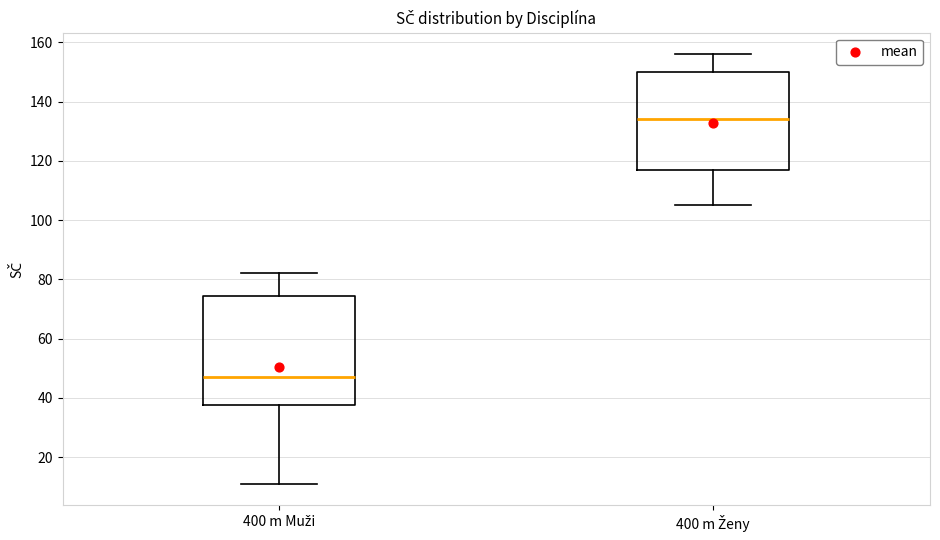

Reading left to right, read every box against the y-axis: the position of its median line, the range the box covers, and the ends of its whiskers. The values are not printed on the chart, so give them approximately, as read against the axis.

400 m Muži: median 48, box 38 to 74, whiskers 12 to 82
400 m Ženy: median 134, box 118 to 150, whiskers 106 to 156